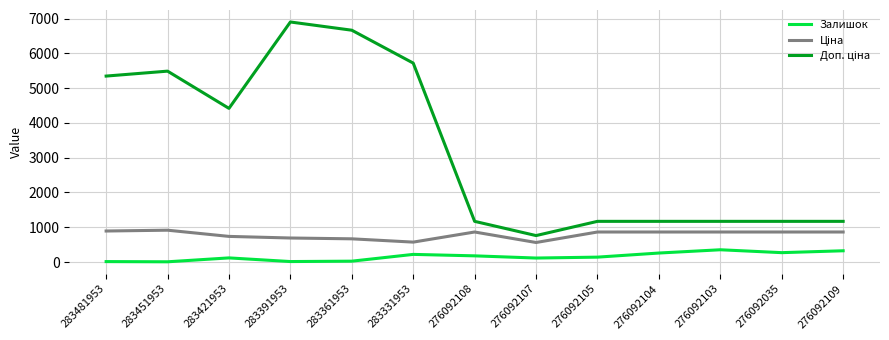

Which label corresponds to the largest value in the chart?

283391953